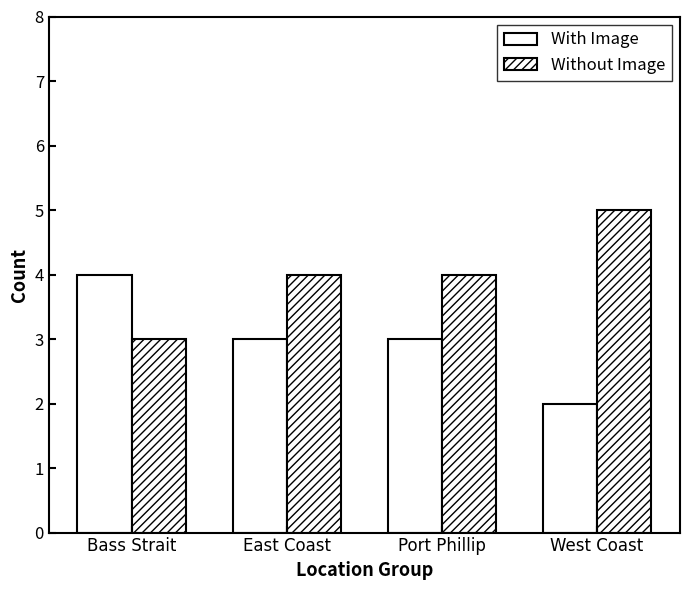

Count the number of data series in this chart.

2